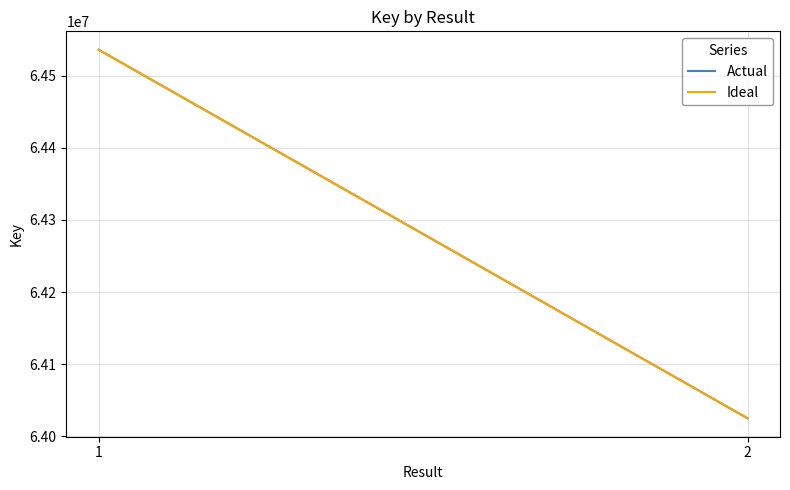

Rank the categories by Ideal value from lowest to highest.

2, 1